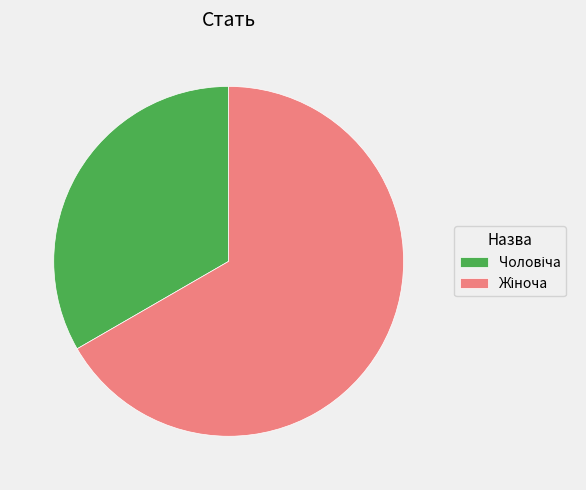

How many slices are in this pie chart?

2